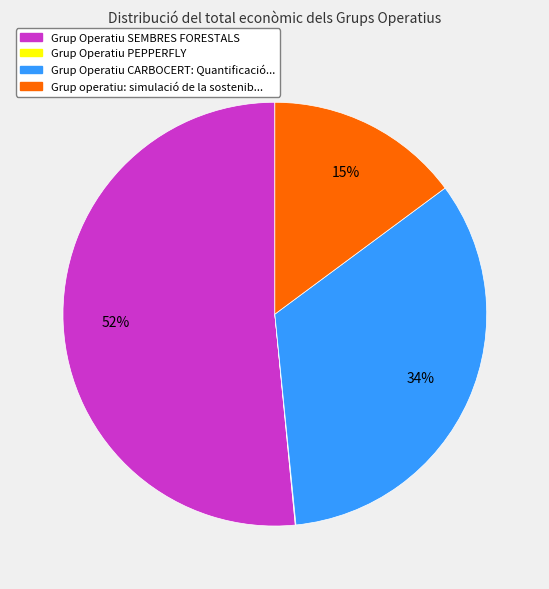

What is the majority slice?

Grup Operatiu SEMBRES FORESTALS